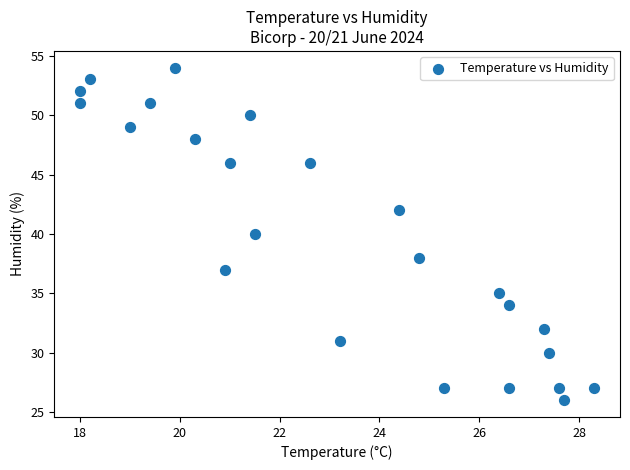

What is the range of Y values (max minus min)?

28